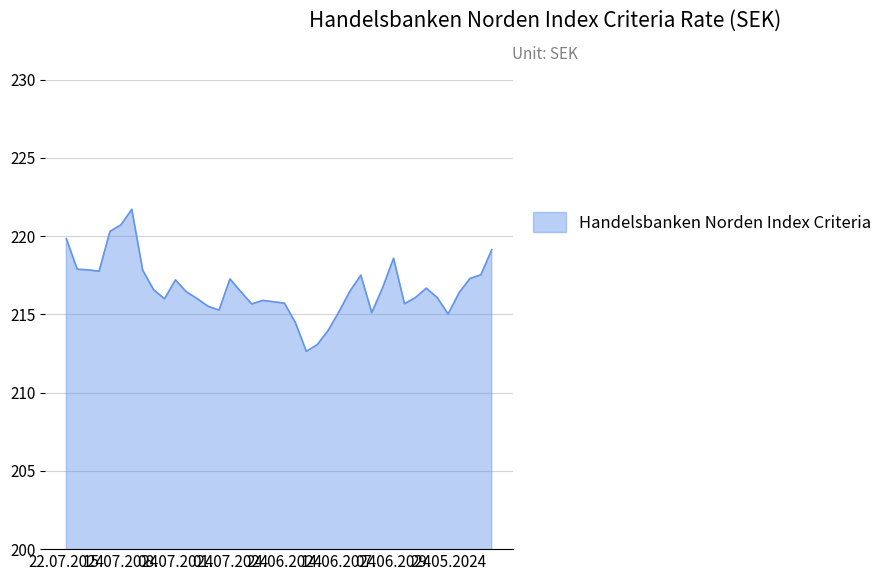

What is the average value?

216.7